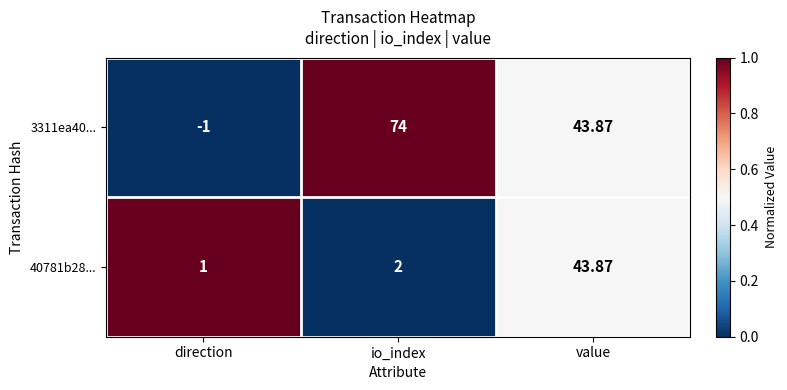

At which category does the chart reach its minimum across all series?

direction